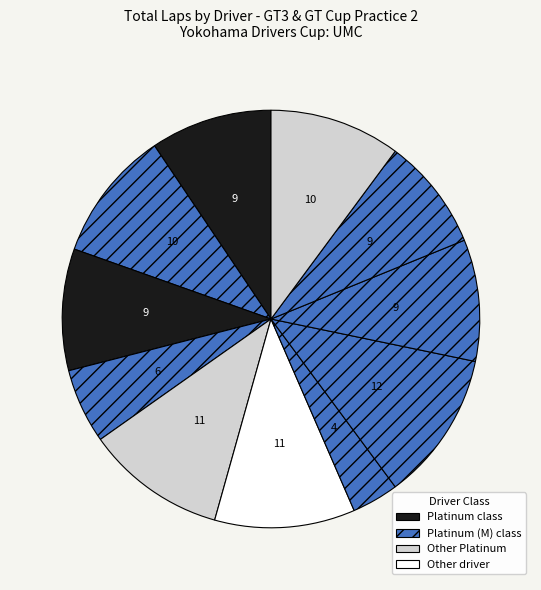

How many slices are in this pie chart?

11